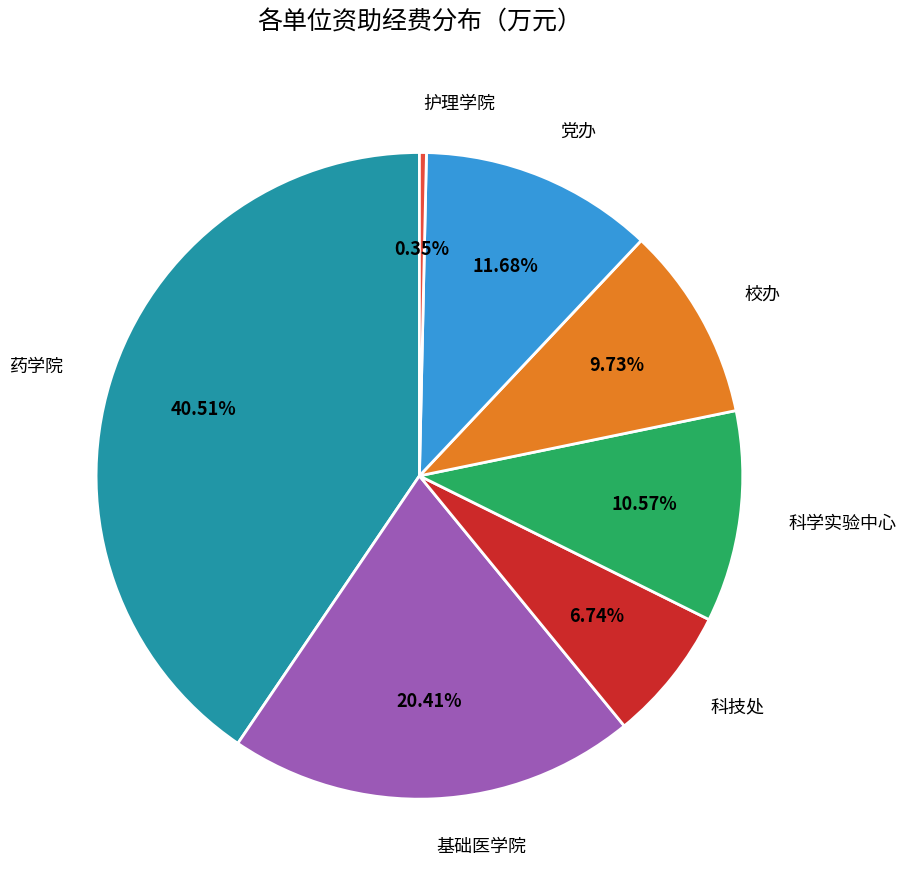

What is the ratio of the value at 基础医学院 to the value at 科技处?

3.0